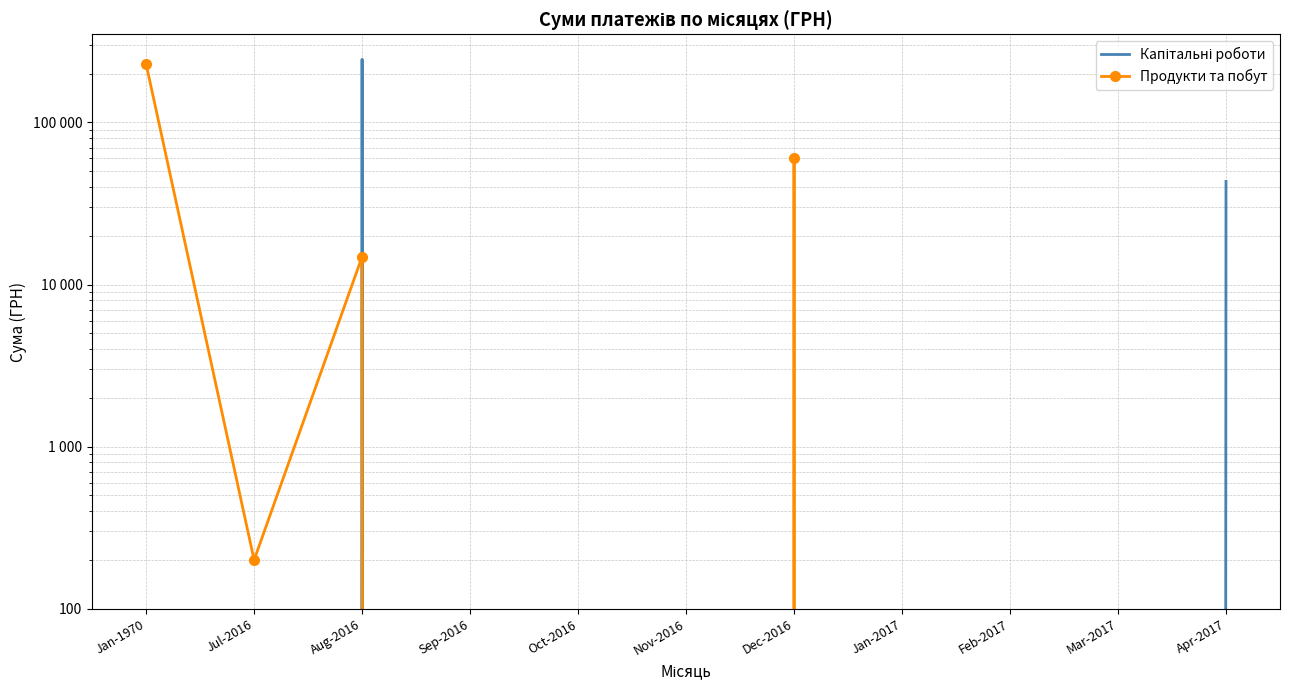

Reading left to right, list all the values displayed in this chart.

Капітальні роботи: Jan-1970=0.0	Jul-2016=0.0	Aug-2016=245044.5	Sep-2016=0.0	Oct-2016=0.0	Nov-2016=0.0	Dec-2016=0.0	Jan-2017=0.0	Feb-2017=0.0	Mar-2017=0.0	Apr-2017=43293.0
Продукти та побут: Jan-1970=228936.0	Jul-2016=200.0	Aug-2016=14850.0	Sep-2016=0.0	Oct-2016=0.0	Nov-2016=0.0	Dec-2016=60005.0	Jan-2017=0.0	Feb-2017=0.0	Mar-2017=0.0	Apr-2017=0.0